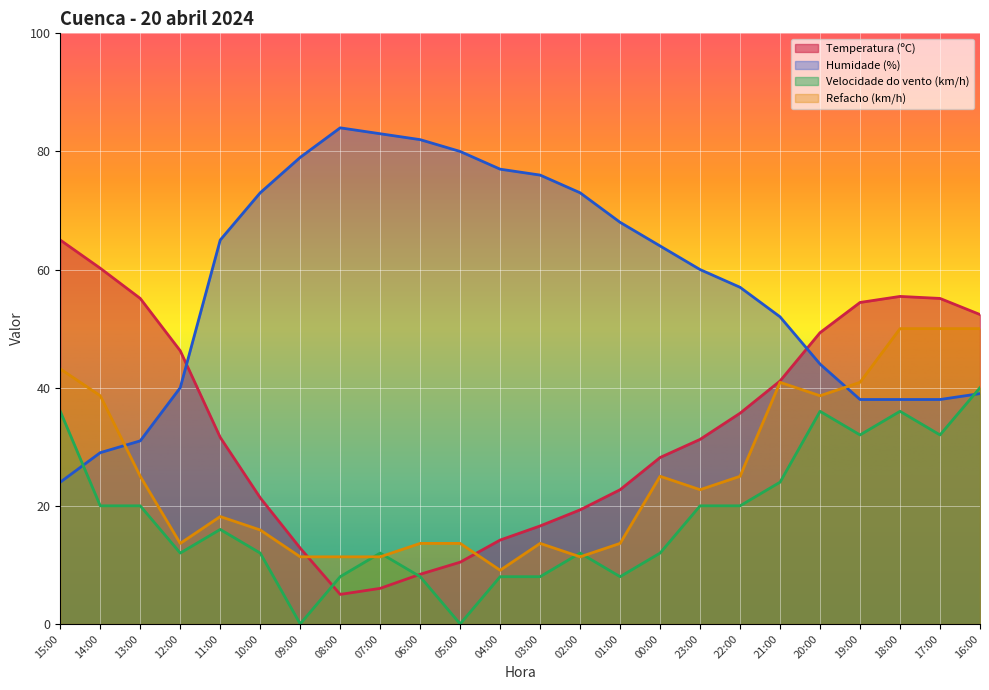

Which series ends up on top after the final intersection of Refacho (km/h) and Humidade (%)?

Refacho (km/h)